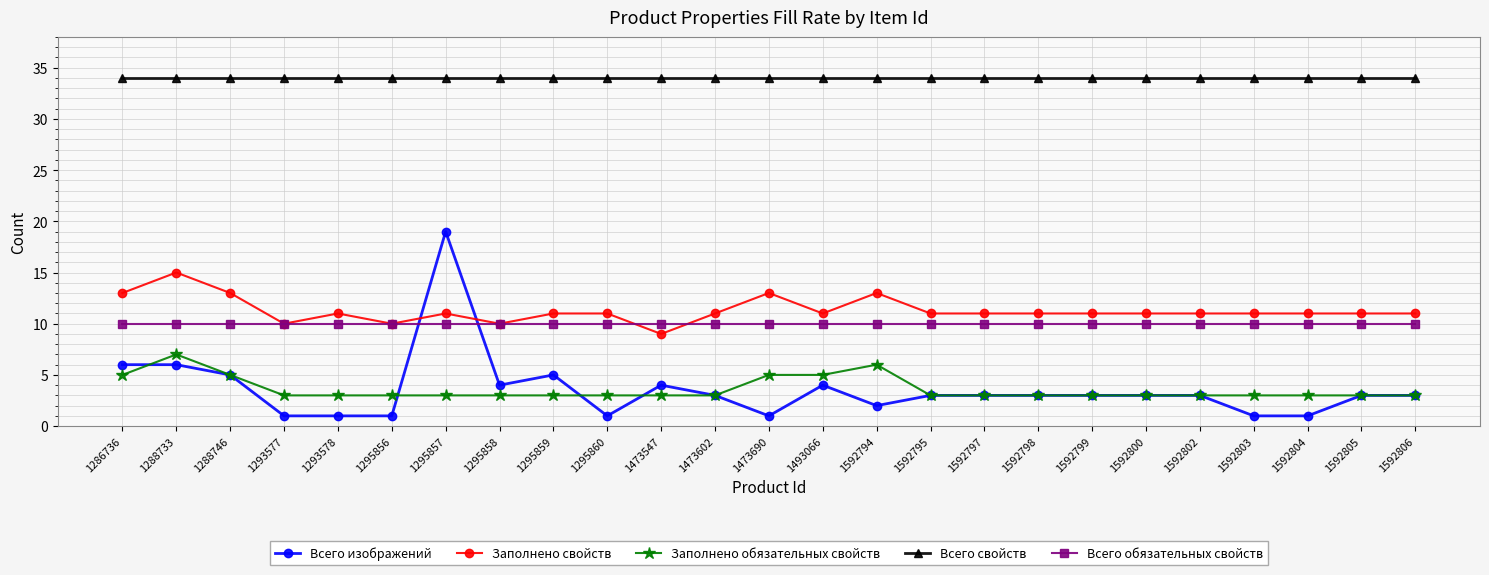

Count the number of data series in this chart.

5